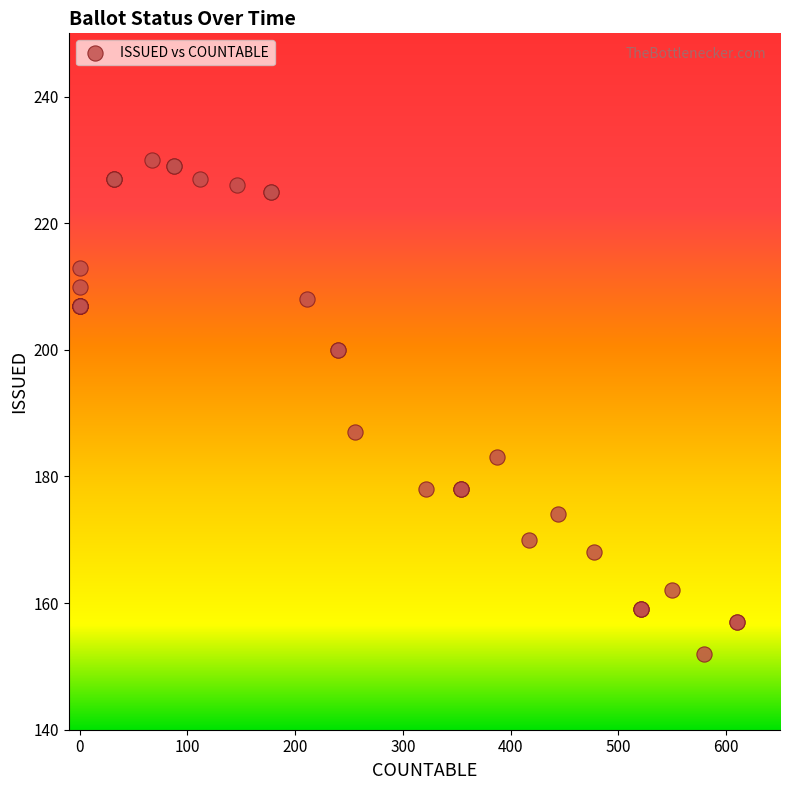

What Y value in the scatter plot is closest to 191?

187